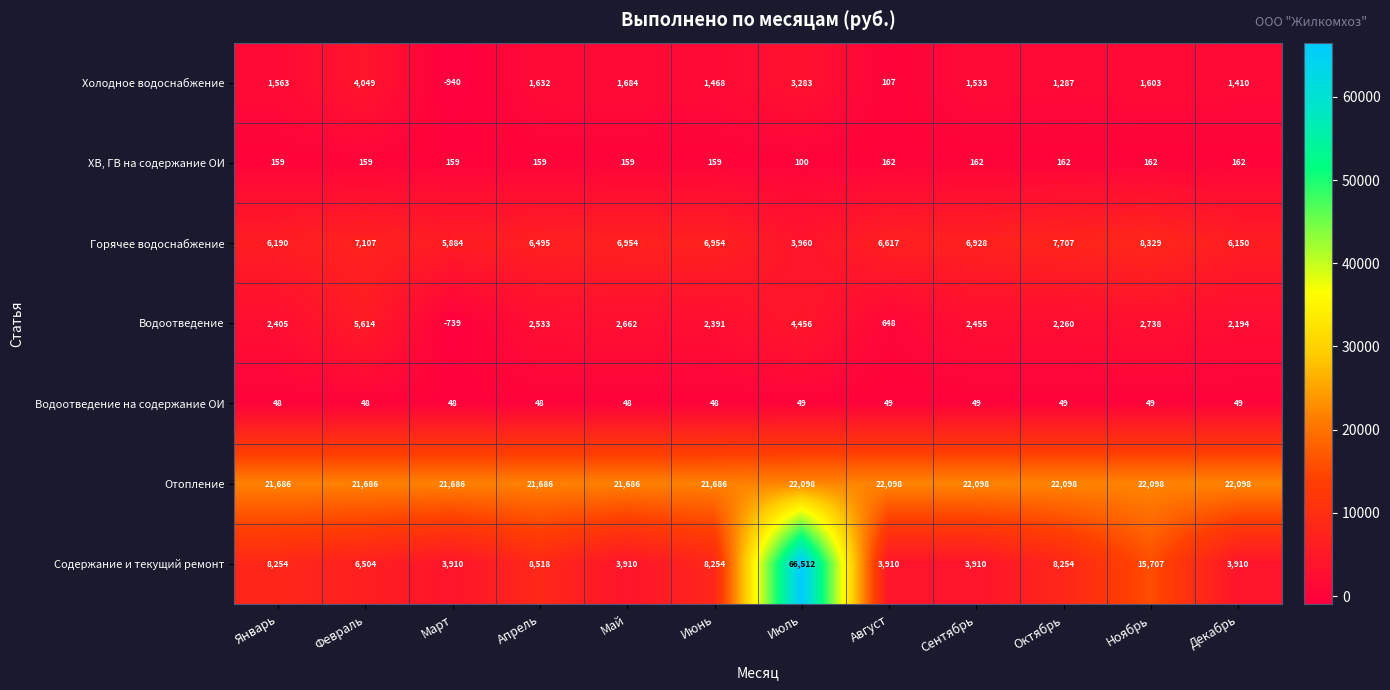

What is the difference between the maximum and second lowest values in the Водоотведение series?

4966